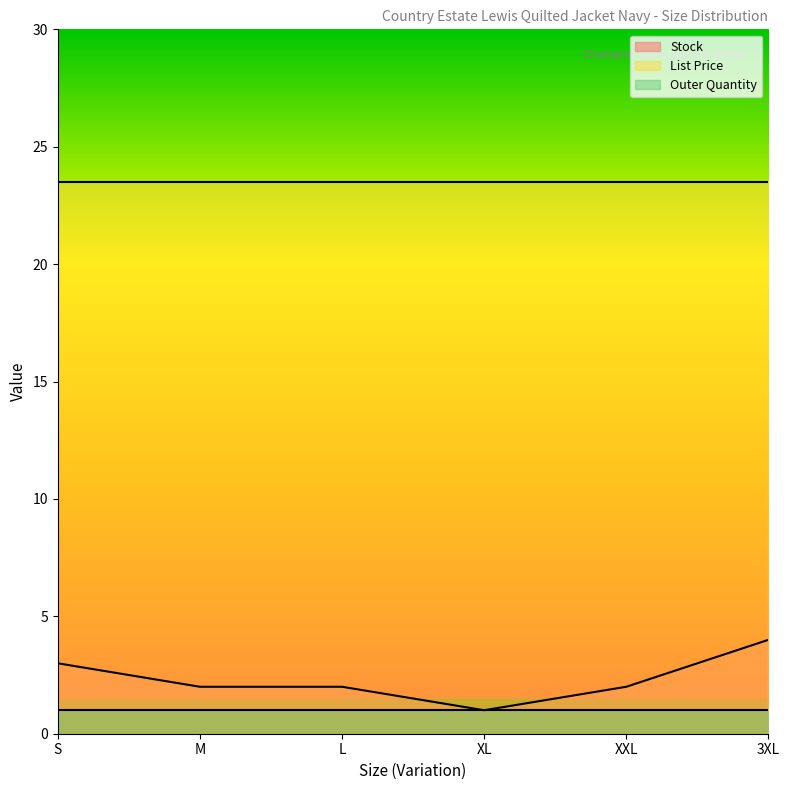

True or false: Outer Quantity has a value of 1.6 at M.

False